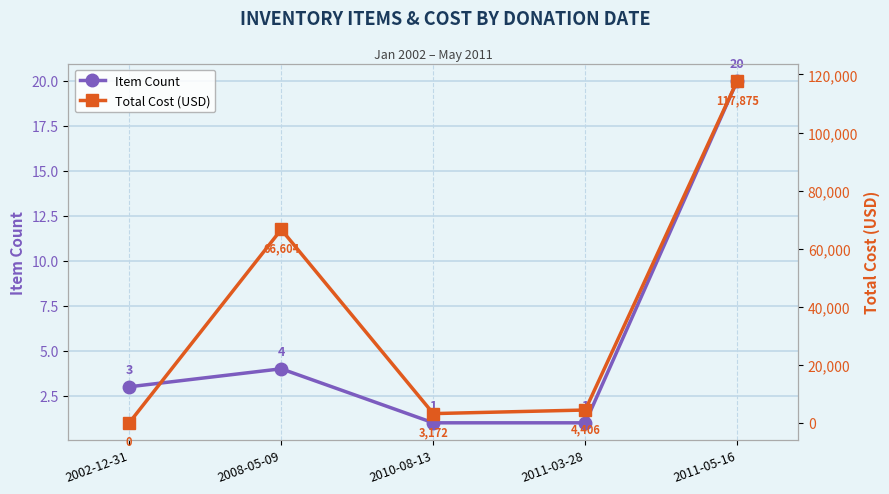

Which label corresponds to the largest value in the chart?

2011-05-16